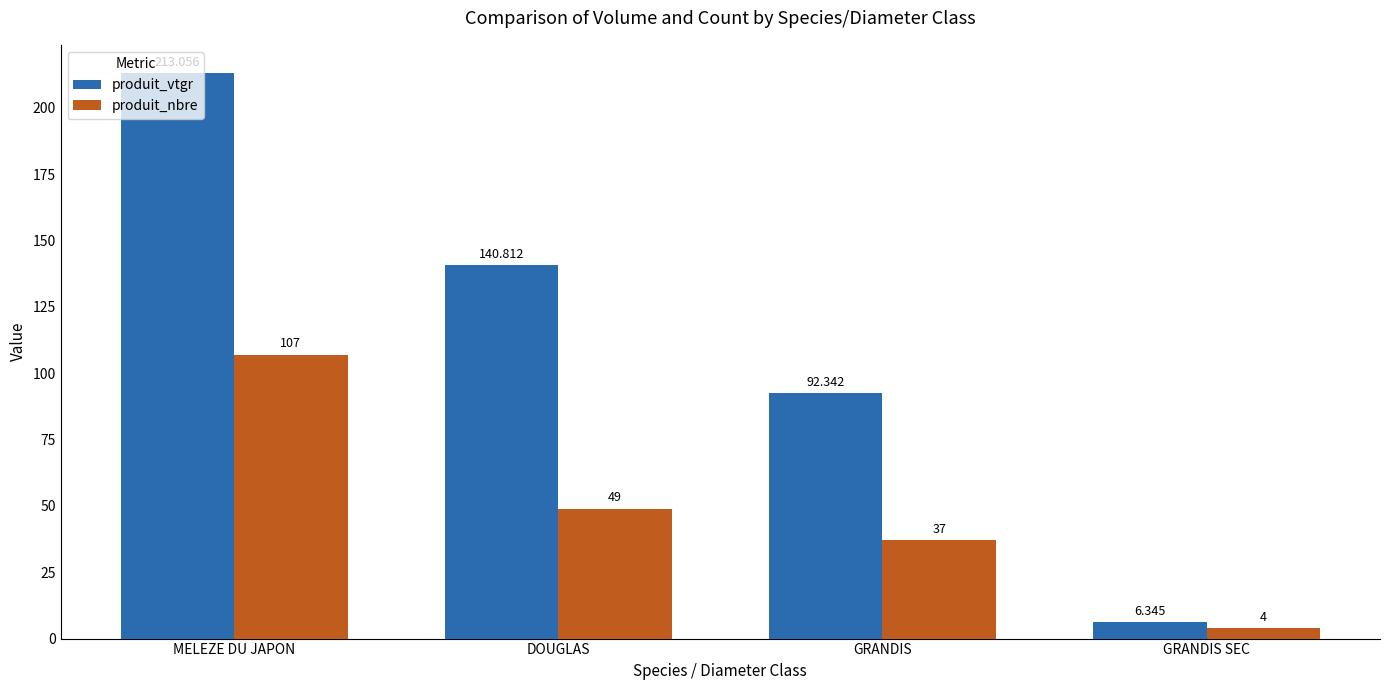

Is it true that produit_nbre equals 49.0 at DOUGLAS?

True